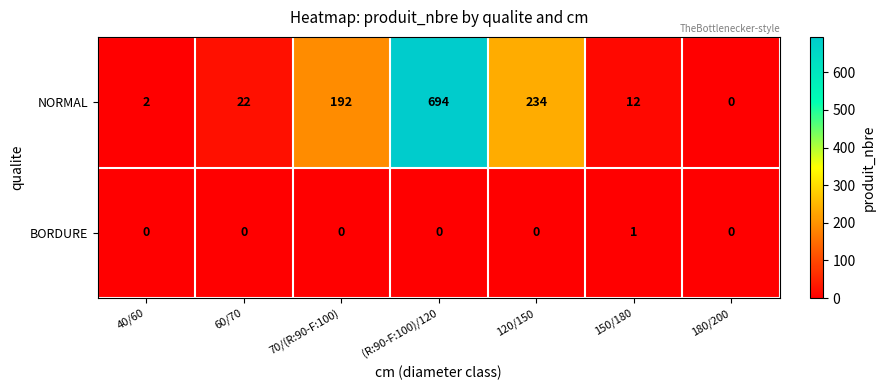

Which category has the highest value across all series?

(R:90-F:100)/120